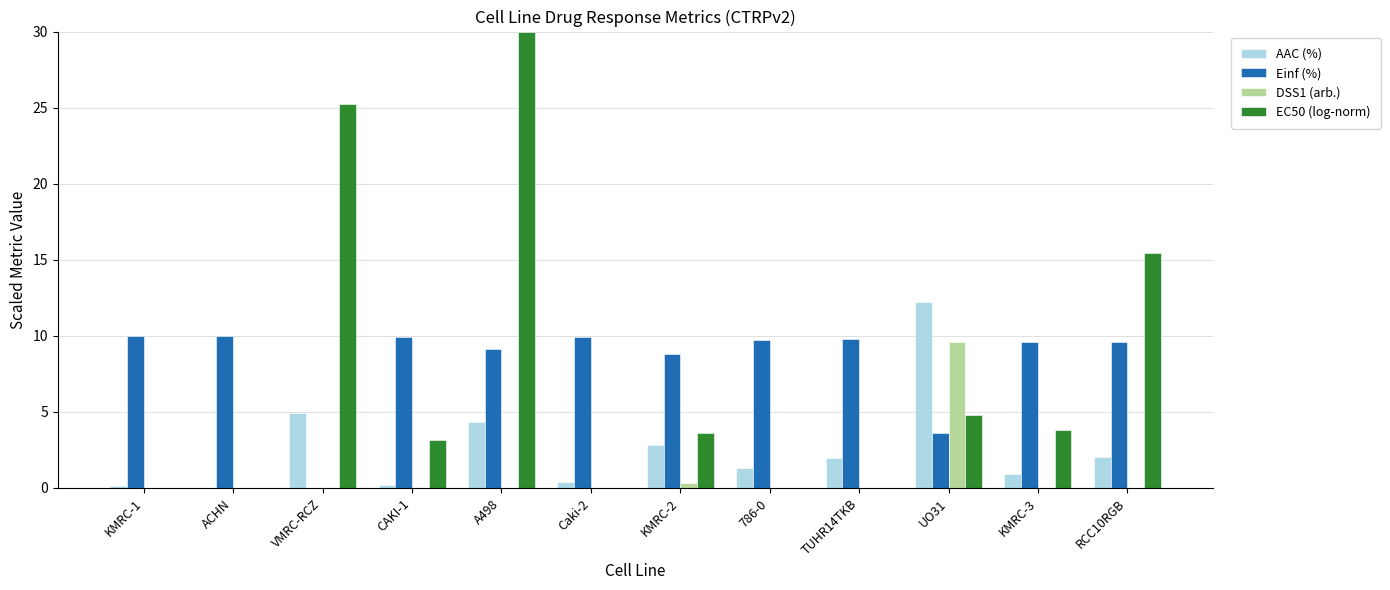

At which label does EC50 (log-norm) first exceed 3?

VMRC-RCZ